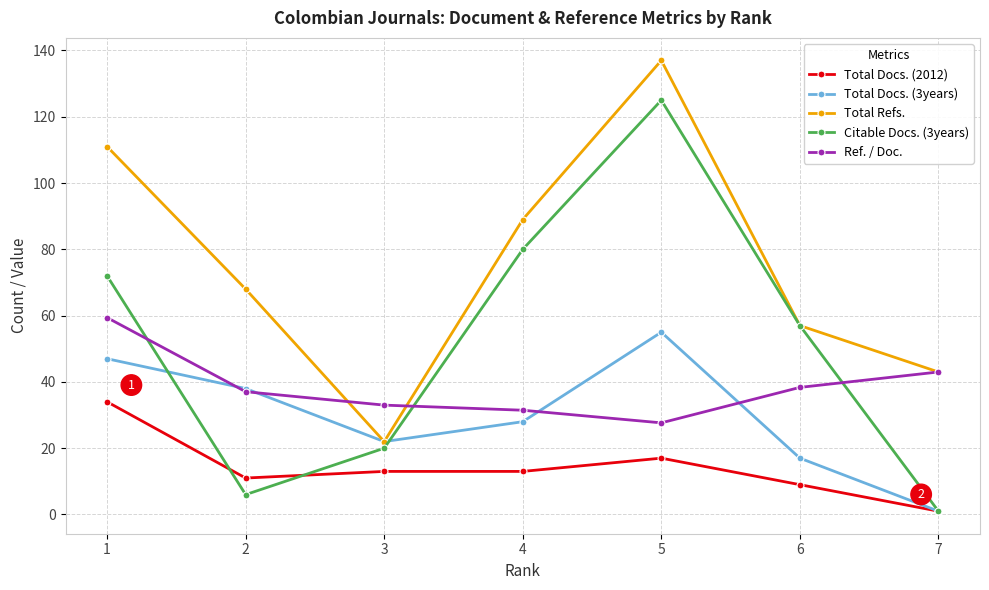

List the series in order of their peak value, lowest first.

Total Docs. (2012), Total Docs. (3years), Ref. / Doc., Citable Docs. (3years), Total Refs.